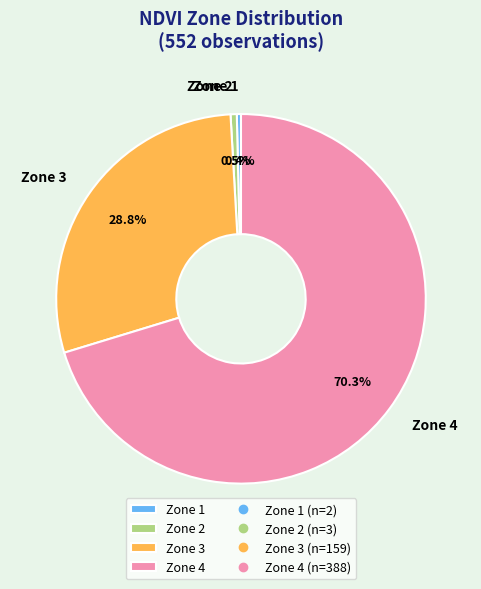

Which category has the biggest portion of the pie?

Zone 4